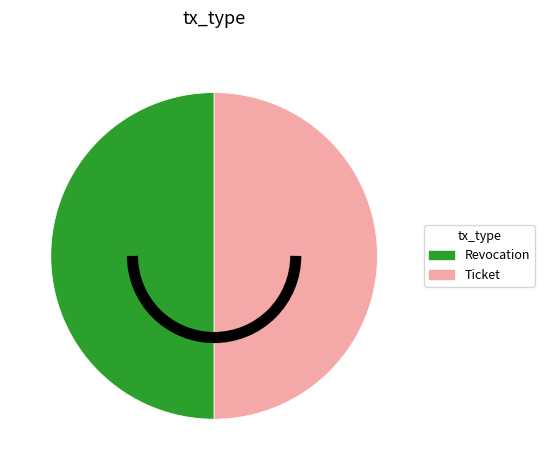

Is the sum of Revocation and Ticket greater than half?

Yes